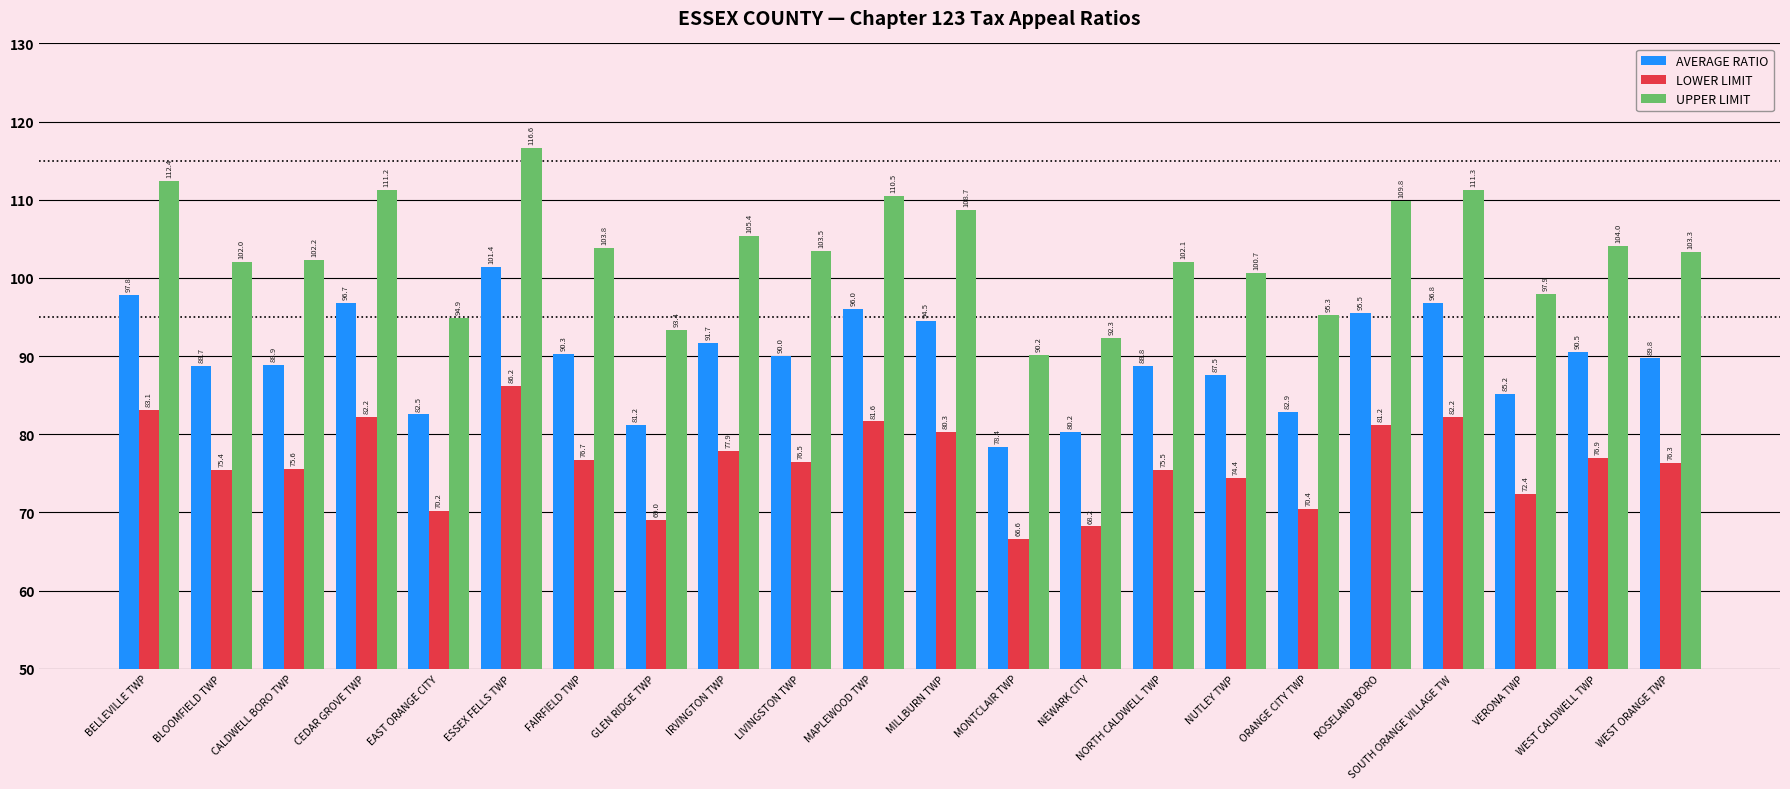

Where is LOWER LIMIT nearest to the value 76?

WEST ORANGE TWP